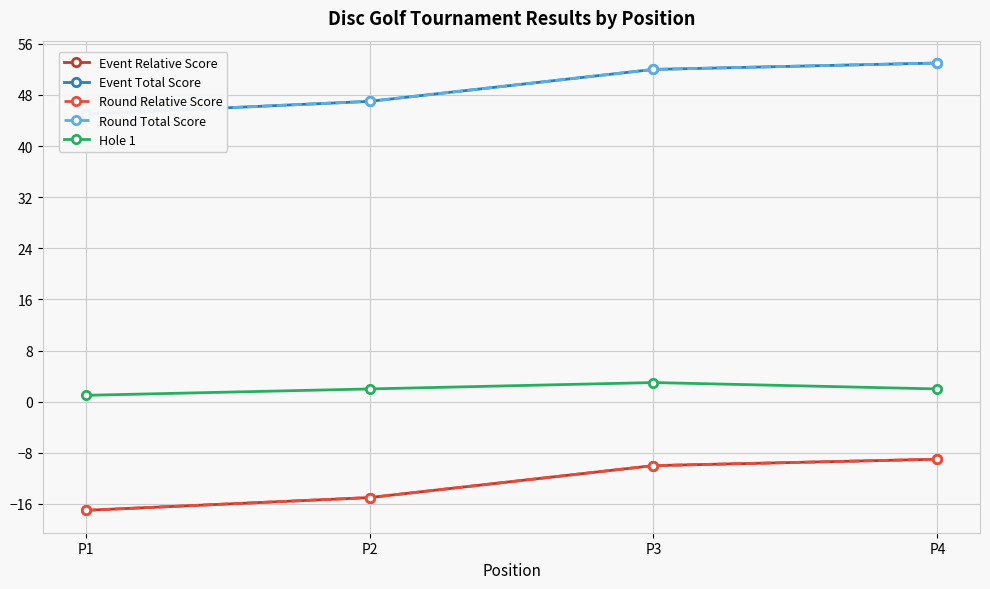

Does the chart display data point markers on the line(s)?

Yes